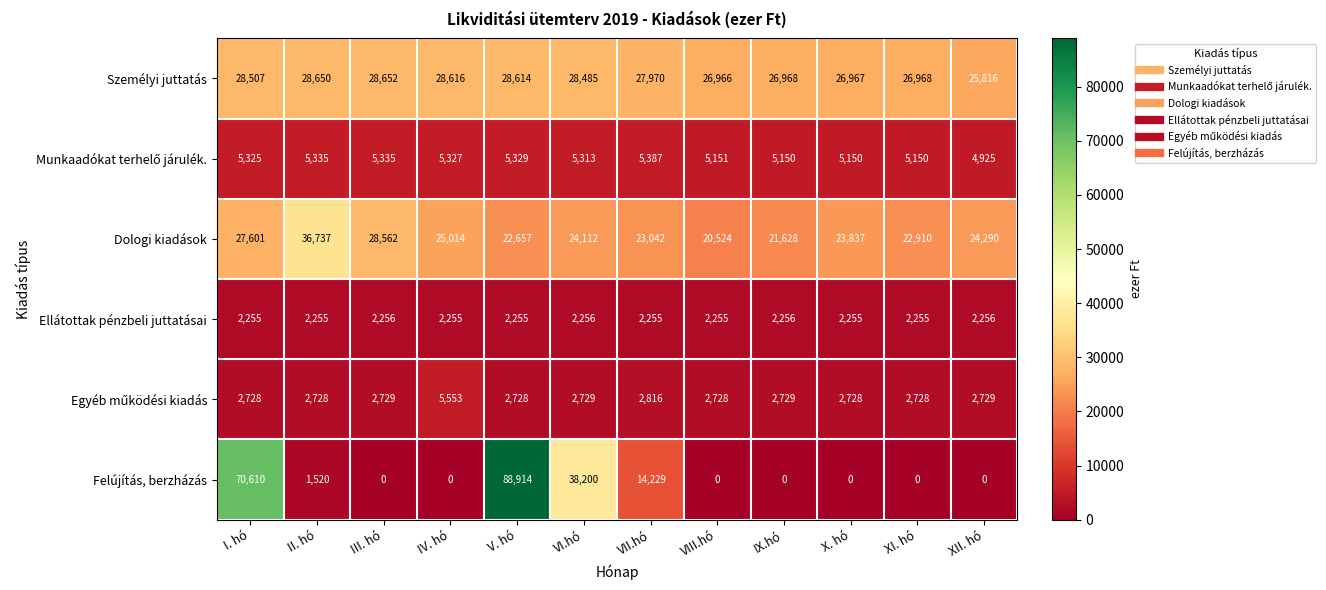

Which series has the widest spread of values?

Felújítás, berzházás